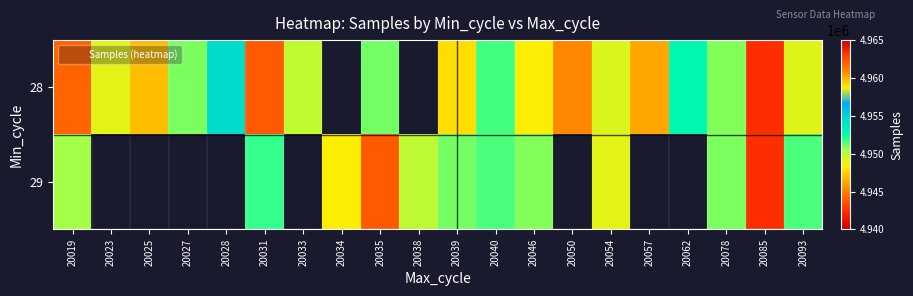

How many distinct data groups are displayed?

2